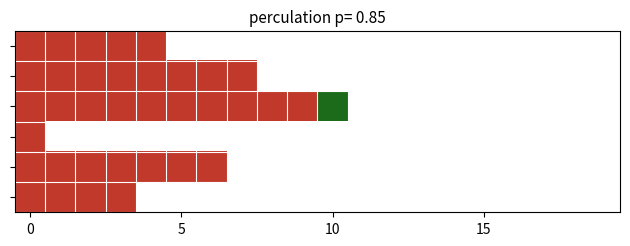

Is it true that Автоматизация технологических процессов equals 49983031 at 15?

False